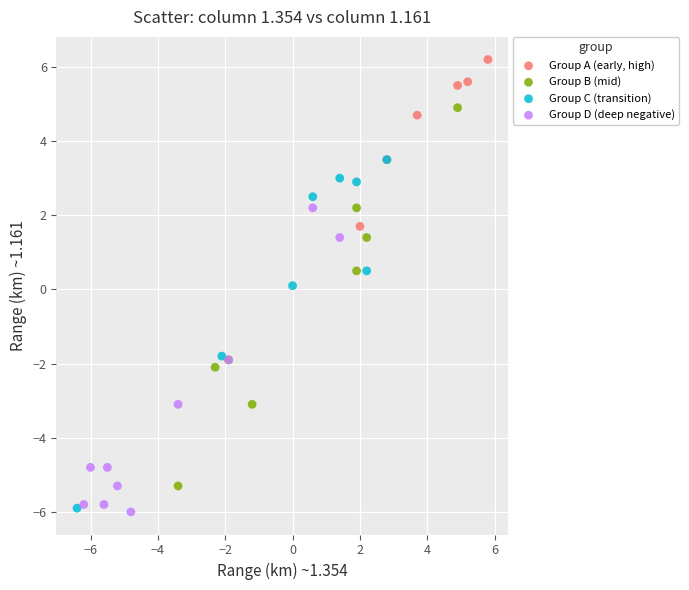

Which series has the widest spread of Y values?

Group B (mid)